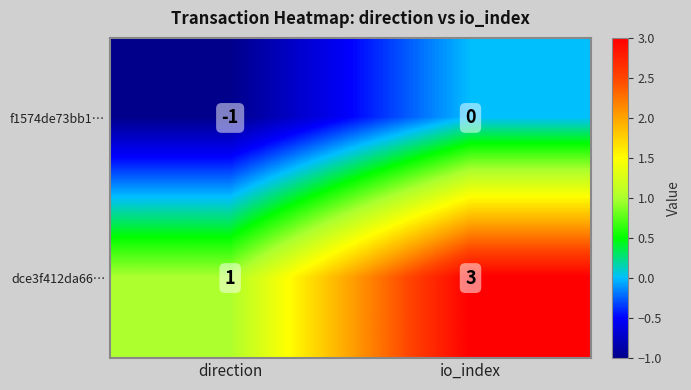

Which category has the highest value across all series?

io_index